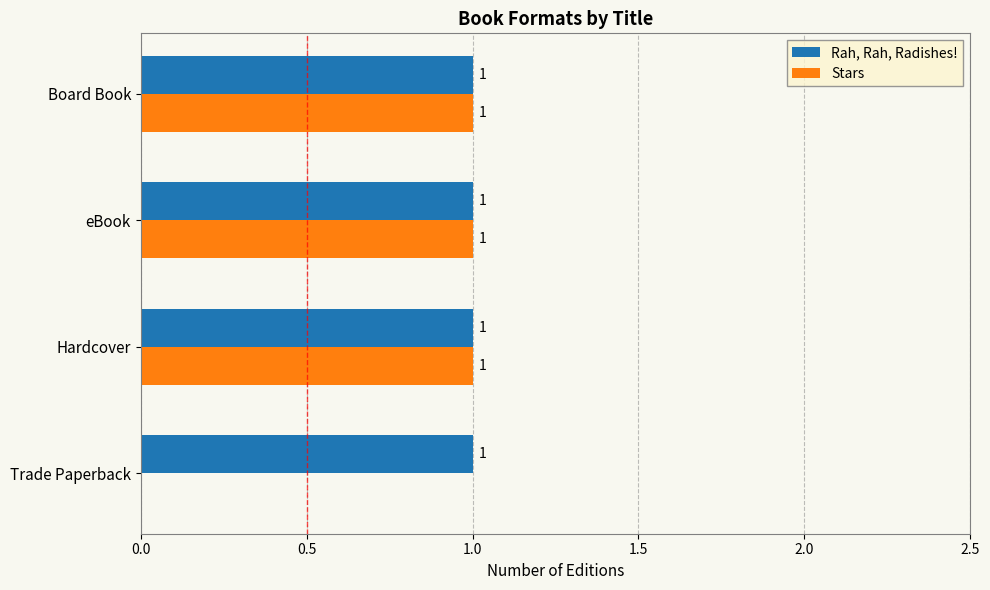

The Stars series shows 0 at Trade Paperback. True or false?

True